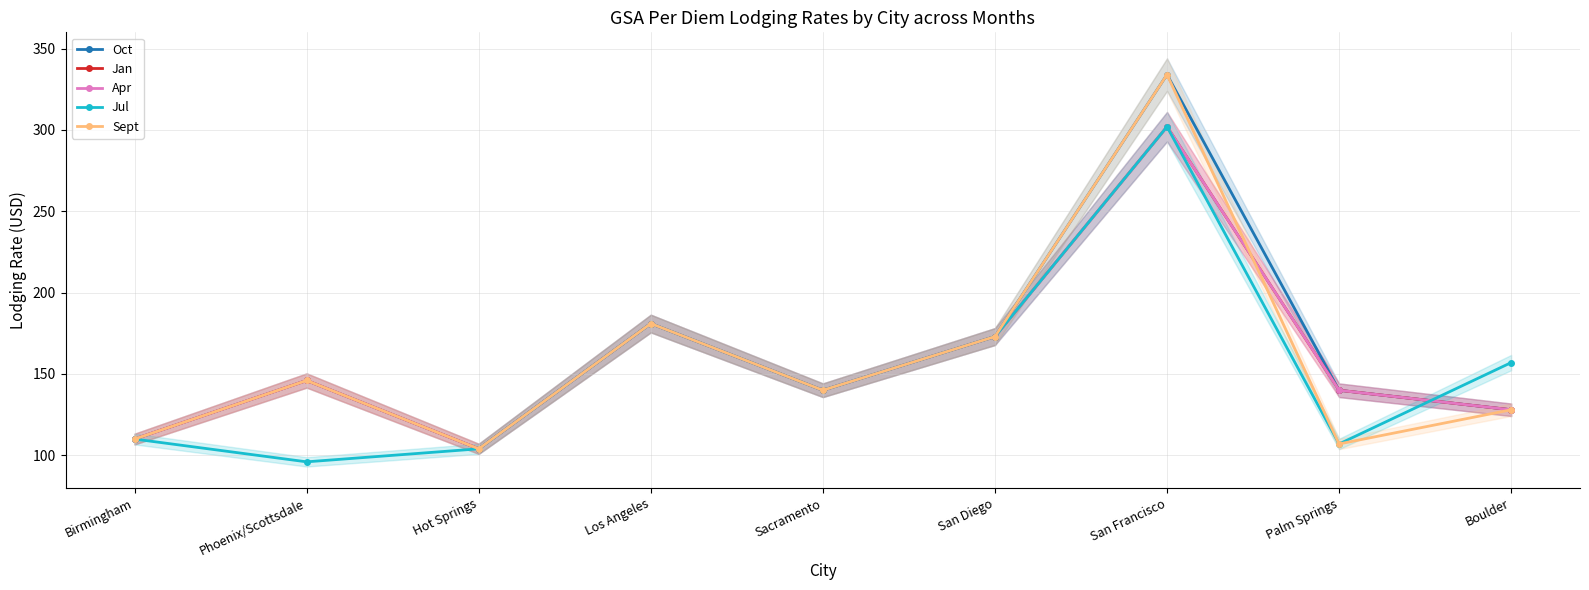

Rank the categories by Sept value from highest to lowest.

San Francisco, Los Angeles, San Diego, Phoenix/Scottsdale, Sacramento, Boulder, Birmingham, Palm Springs, Hot Springs